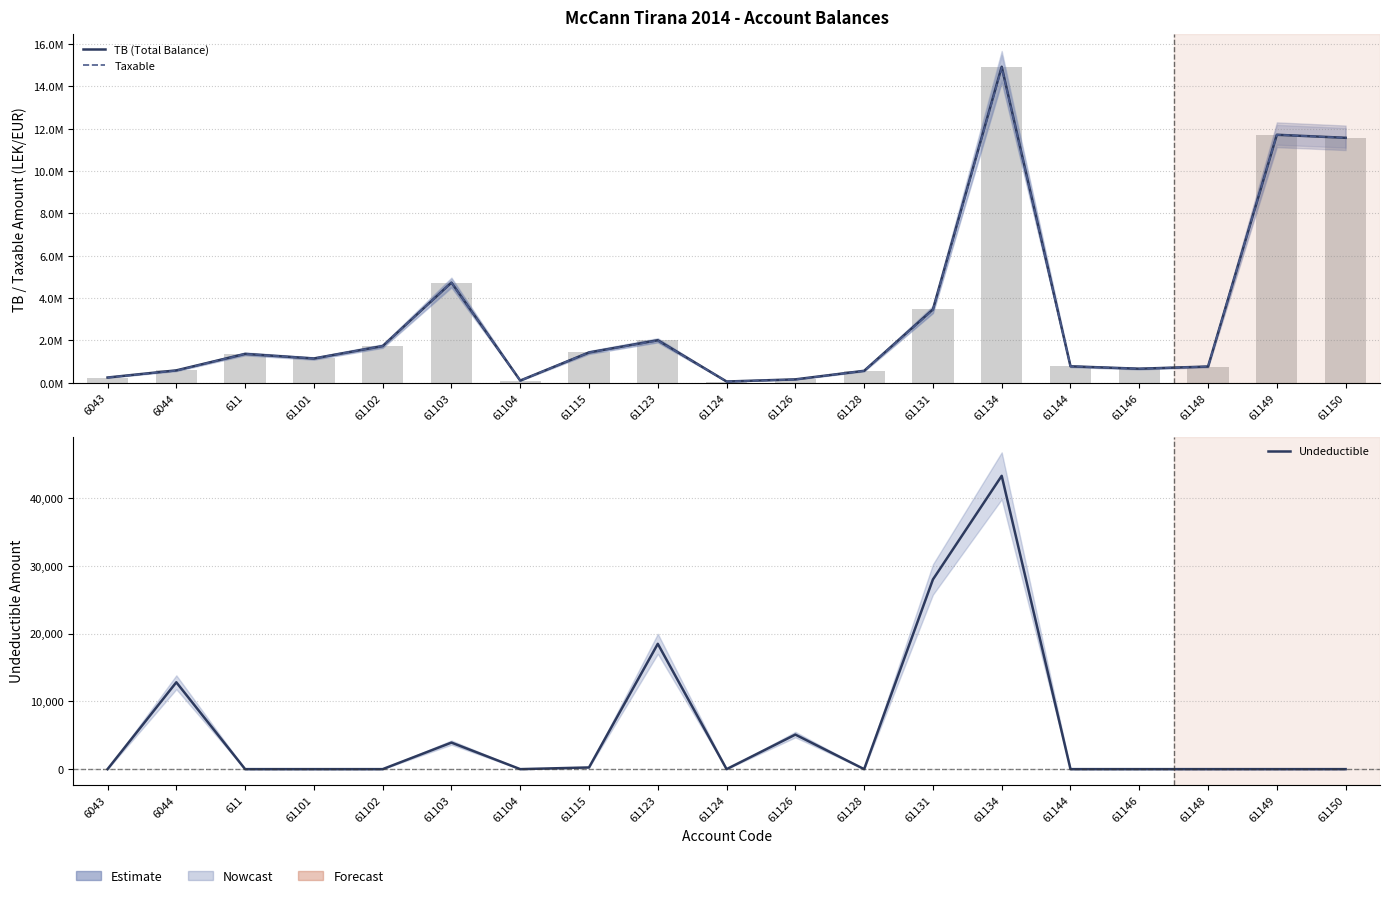

At 61126, list the series in order from smallest to largest.

Undeductible, Taxable, TB (Total Balance)